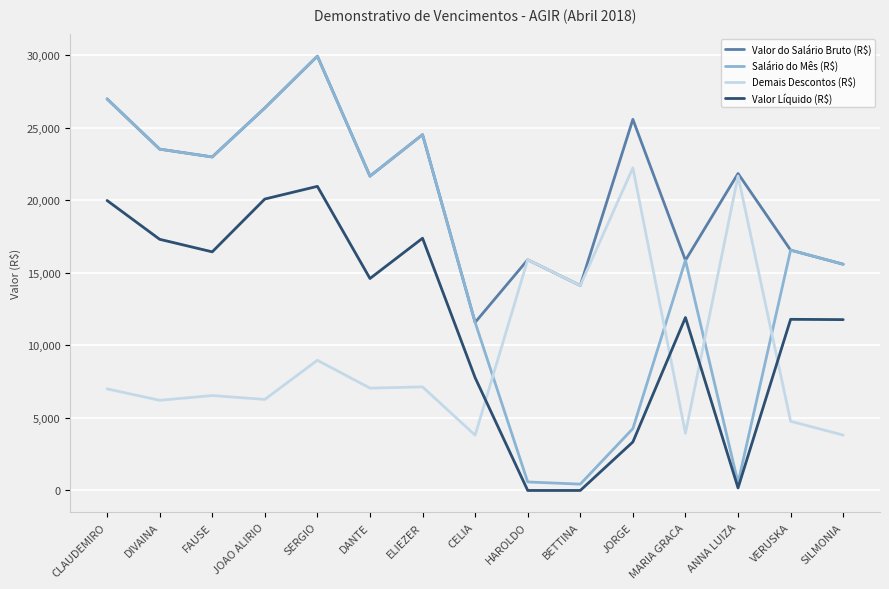

True or false: Demais Descontos (R$) has a value of 7053.7 at DANTE.

True